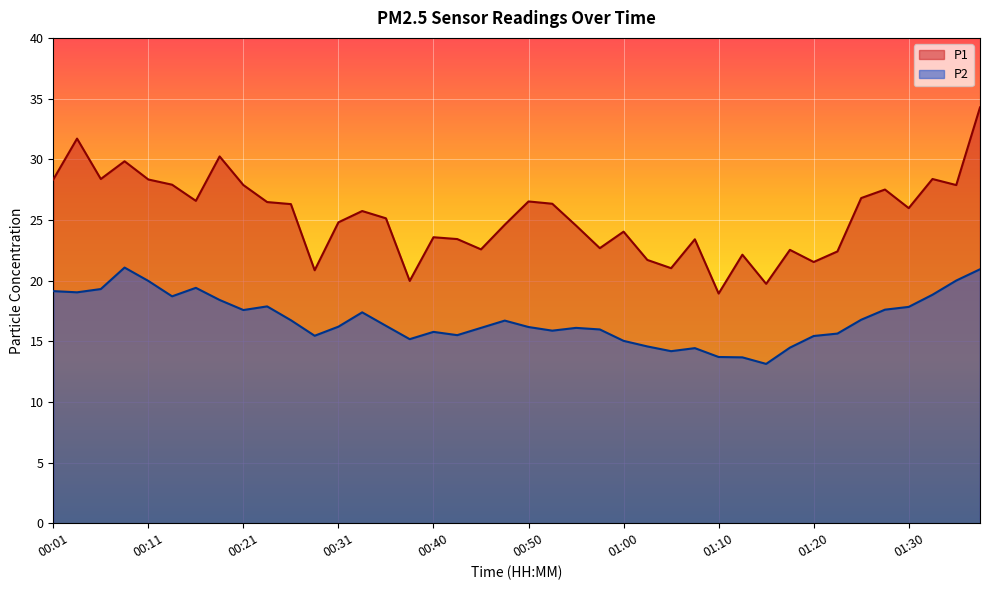

How many series are shown in this chart?

2